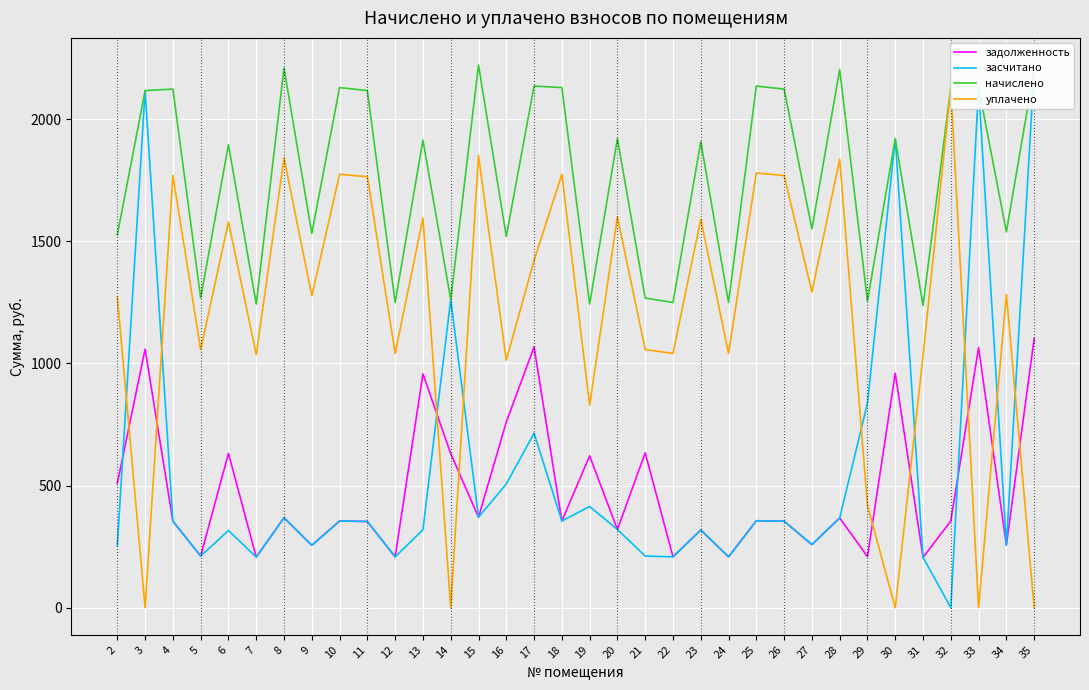

Is it true that начислено equals 854.2 at 11?

False